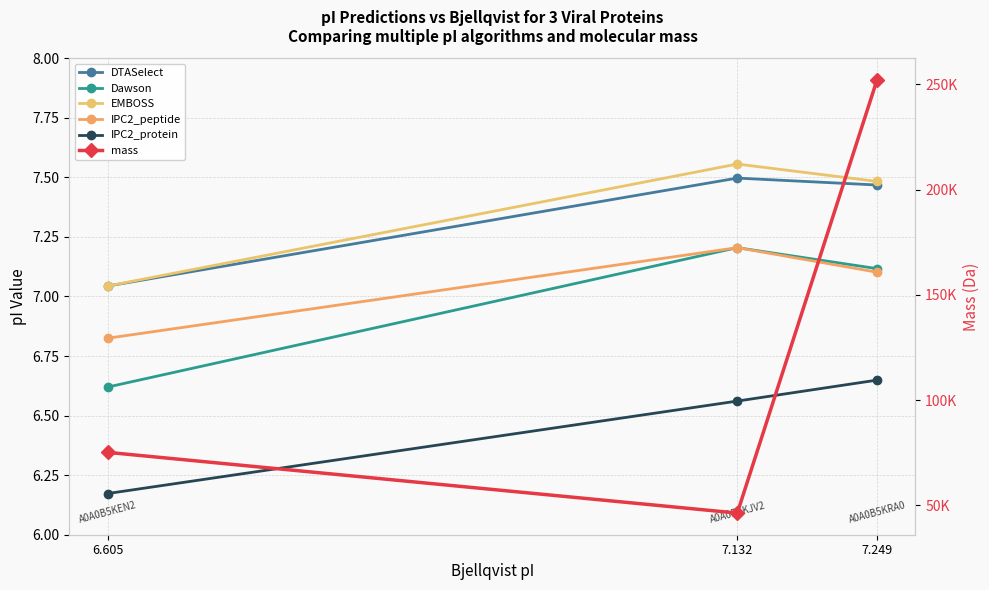

What are all the series names shown in the legend?

DTASelect, Dawson, EMBOSS, IPC2_peptide, IPC2_protein, mass